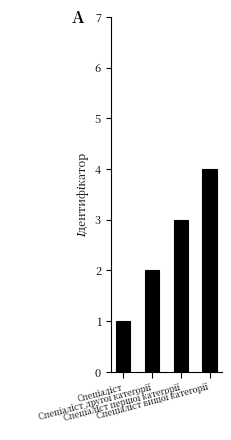

What is the sum of all values?

10